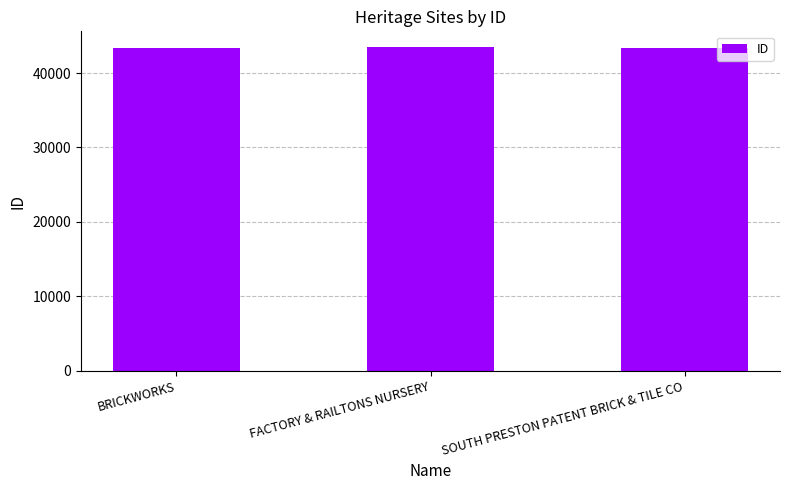

What is the label of the 3rd bar from the left?

SOUTH PRESTON PATENT BRICK & TILE CO